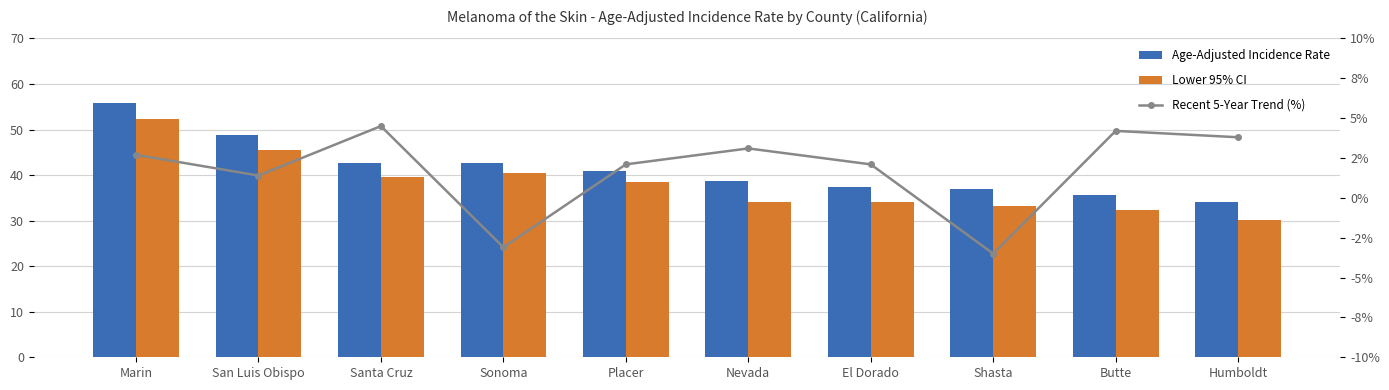

What is the sum of all Age-Adjusted Incidence Rate values?

413.6